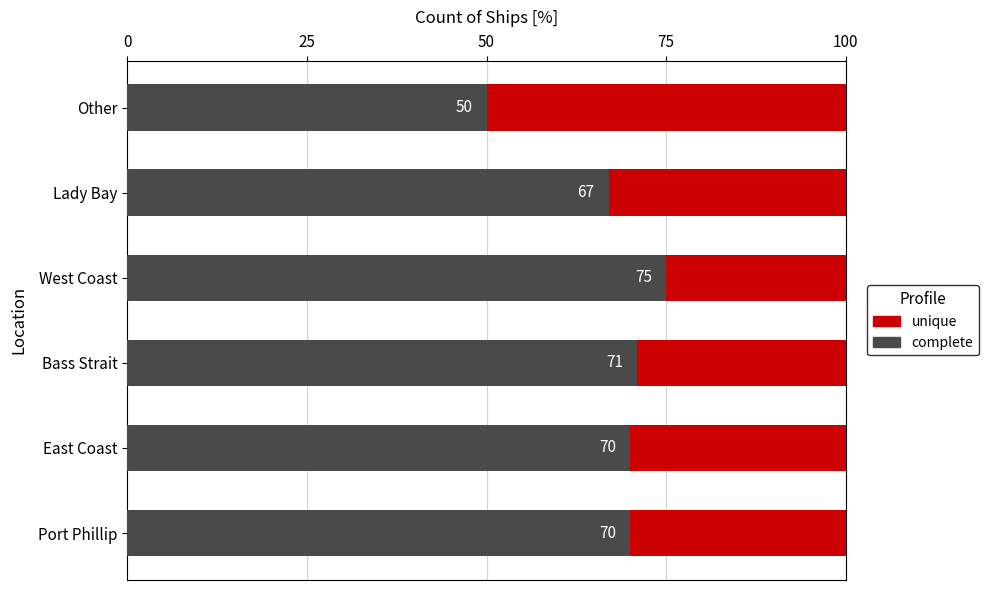

What is the value of the unique bar at the 1st from the left?

30.0